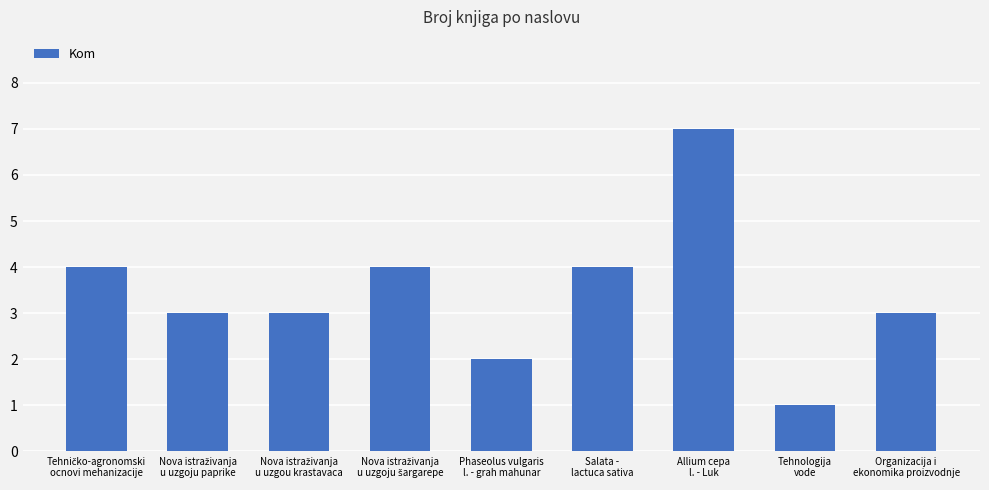

Reading right to left, list all the values displayed in this chart.

3	1	7	4	2	4	3	3	4